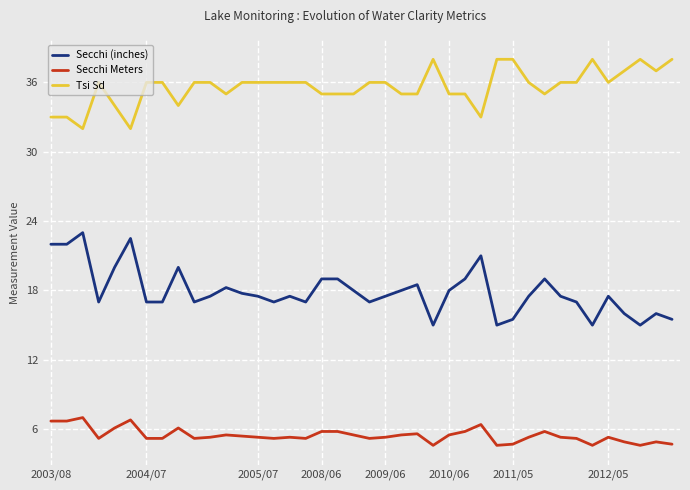

Which series has the widest spread of values?

Secchi (inches)